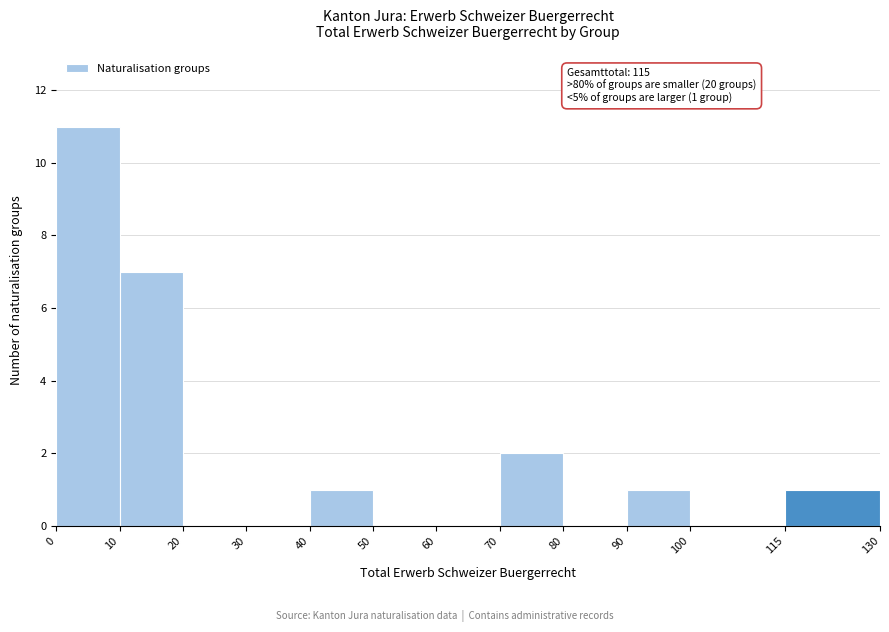

Over which range of the x-axis is the bar tallest?

0 to 10